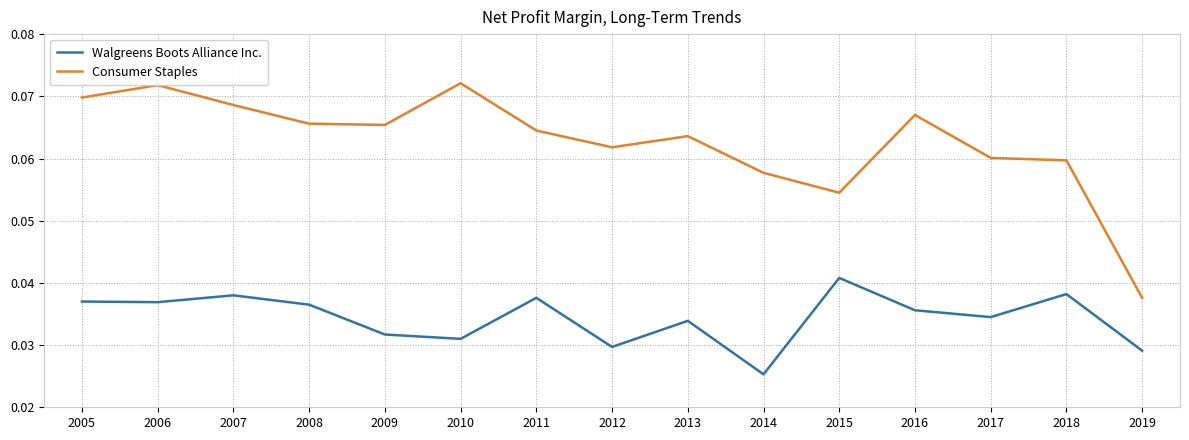

In Consumer Staples, how many points are lower than both neighbors (excluding endpoints)?

3